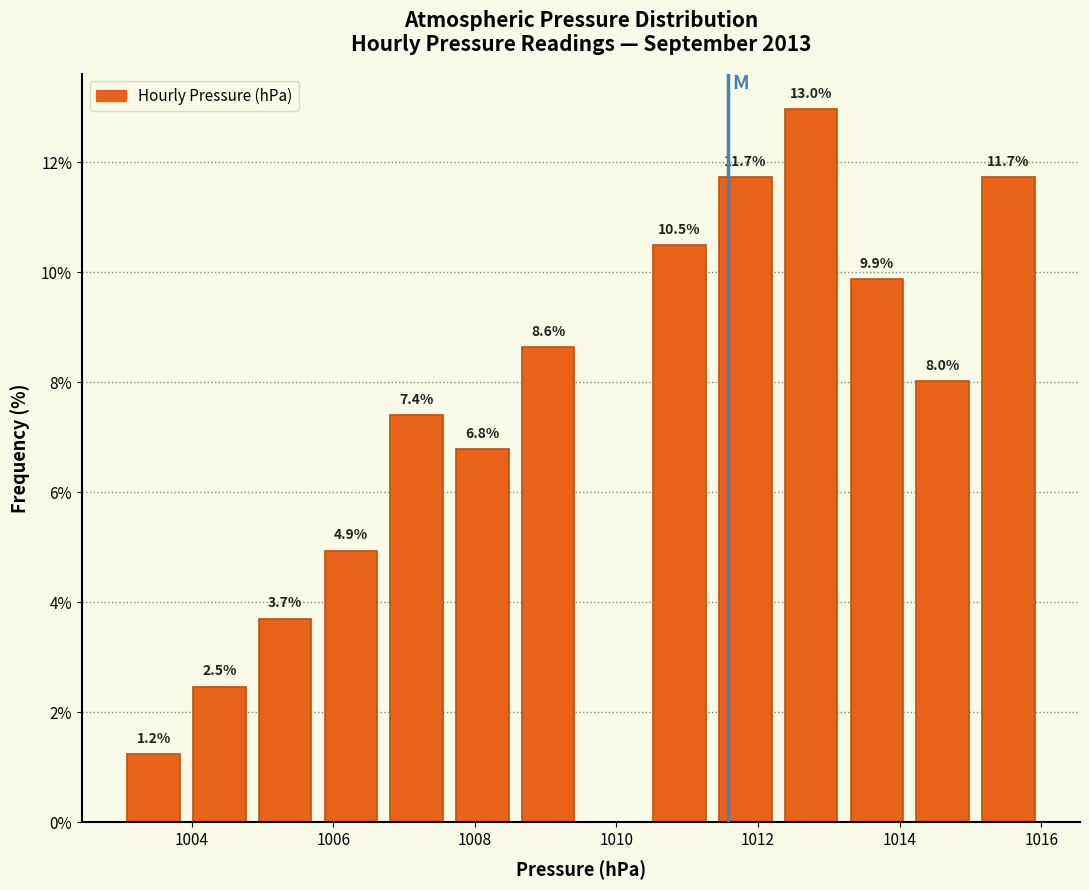

Which range on the x-axis has the tallest bar?

1012.2 to 1013.2